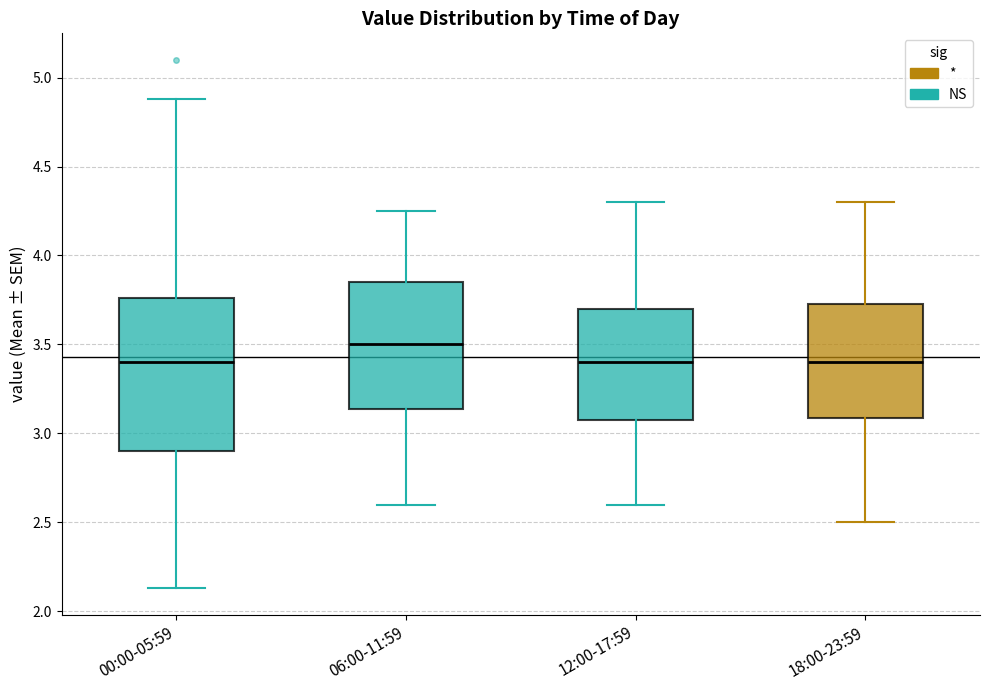

Reading left to right, read every box against the y-axis: the position of its median line, the range the box covers, and the ends of its whiskers. The values are not printed on the chart, so give them approximately, as read against the axis.

00:00-05:59: median 3.40, box 2.90 to 3.75, whiskers 2.15 to 4.90
06:00-11:59: median 3.50, box 3.15 to 3.85, whiskers 2.60 to 4.25
12:00-17:59: median 3.40, box 3.10 to 3.70, whiskers 2.60 to 4.30
18:00-23:59: median 3.40, box 3.10 to 3.75, whiskers 2.50 to 4.30